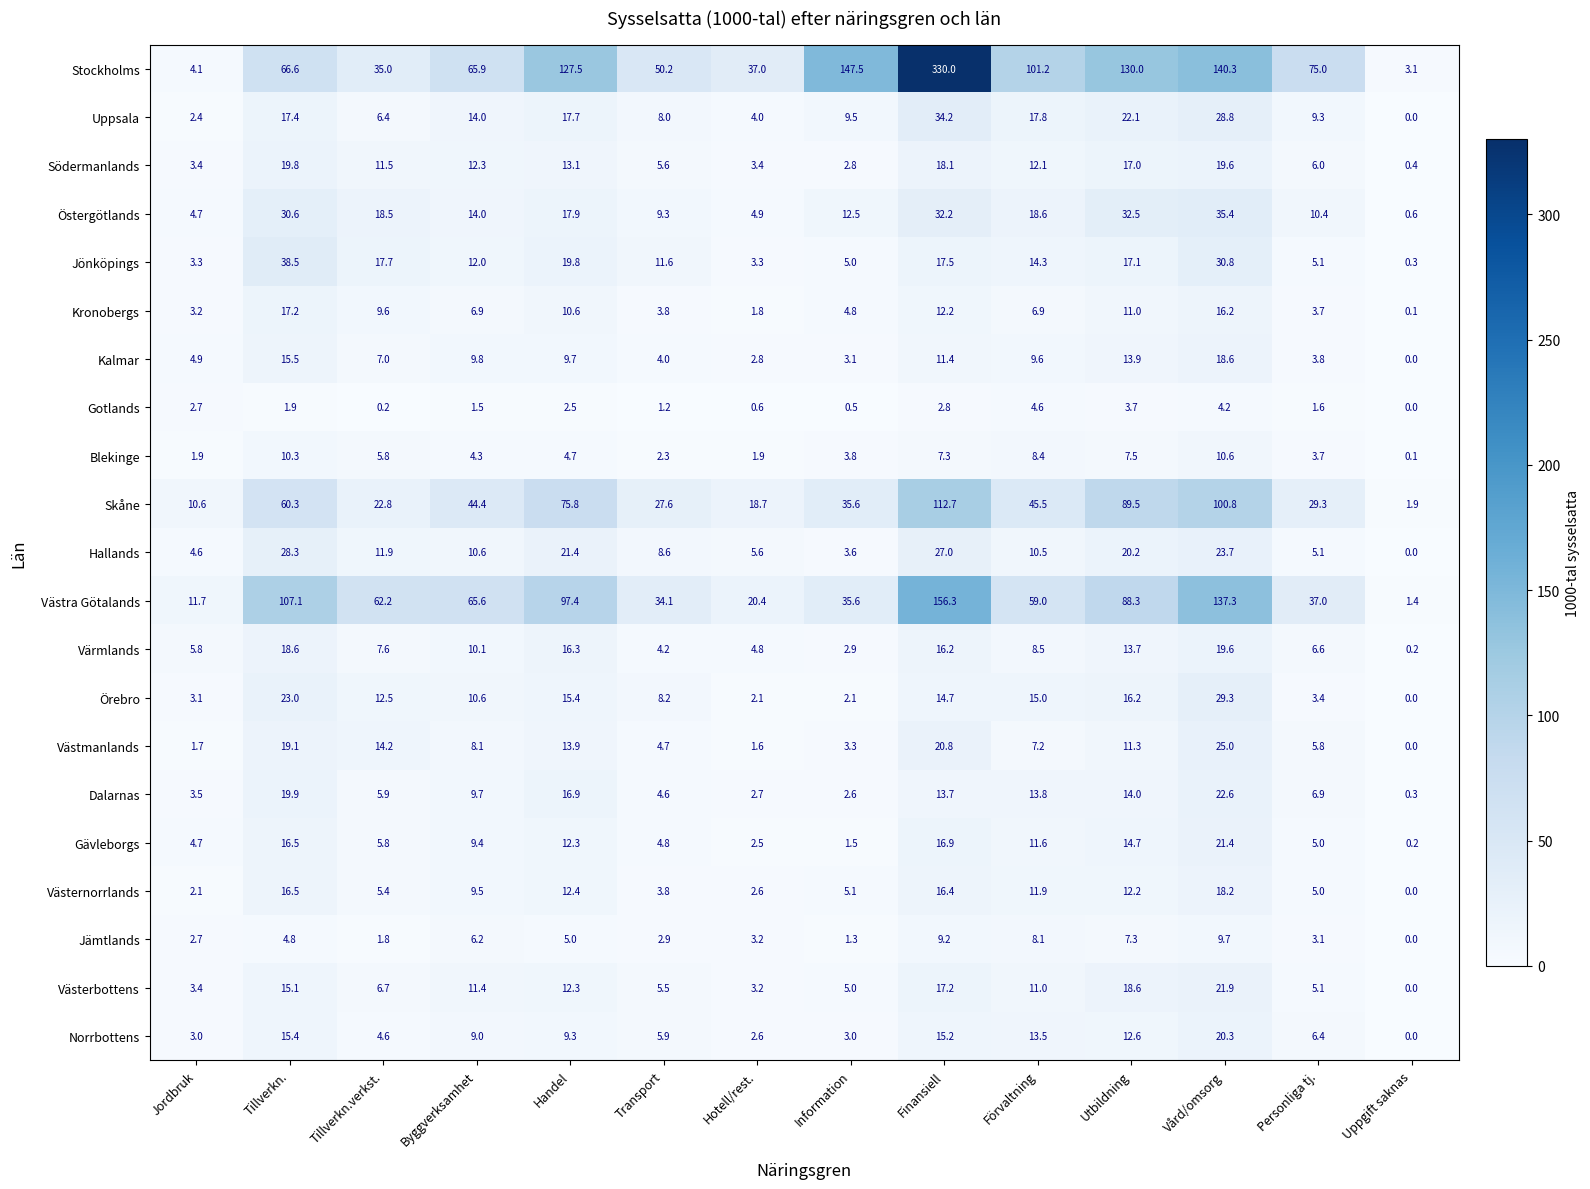

At which label does Blekinge reach its peak?

Vård/omsorg